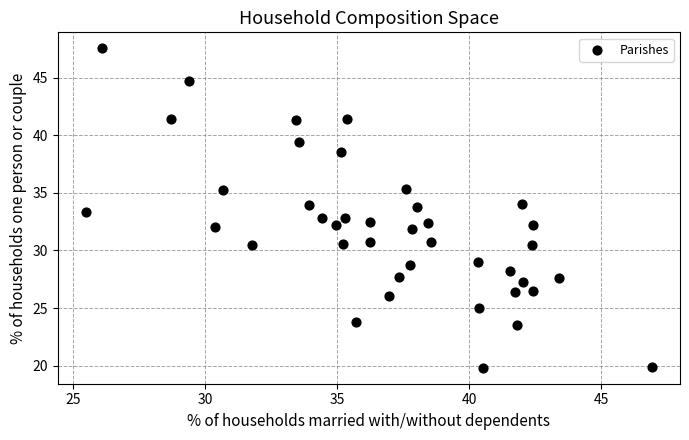

What is the range of X values (max minus min)?

21.4